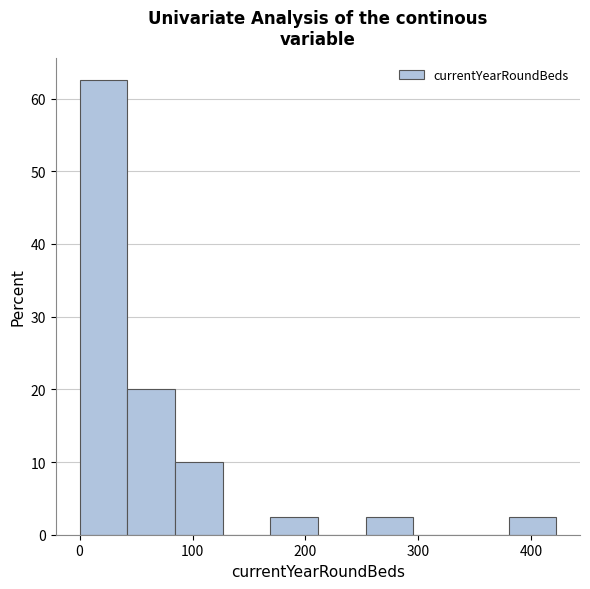

Reading left to right, list every bar in this chart as the range it spans on the x-axis followed by its height. Neither the bar edges nor the heights are printed on the chart, so give them approximately, as read against the axes.

0 to 40: 63
40 to 80: 20
80 to 130: 10
130 to 170: 0
170 to 210: 3
210 to 250: 0
250 to 300: 3
300 to 340: 0
340 to 380: 0
380 to 420: 3